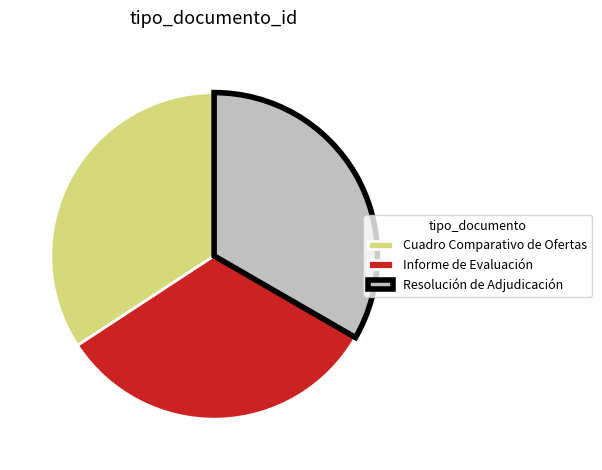

Which category has the smallest portion of the pie?

Informe de Evaluación